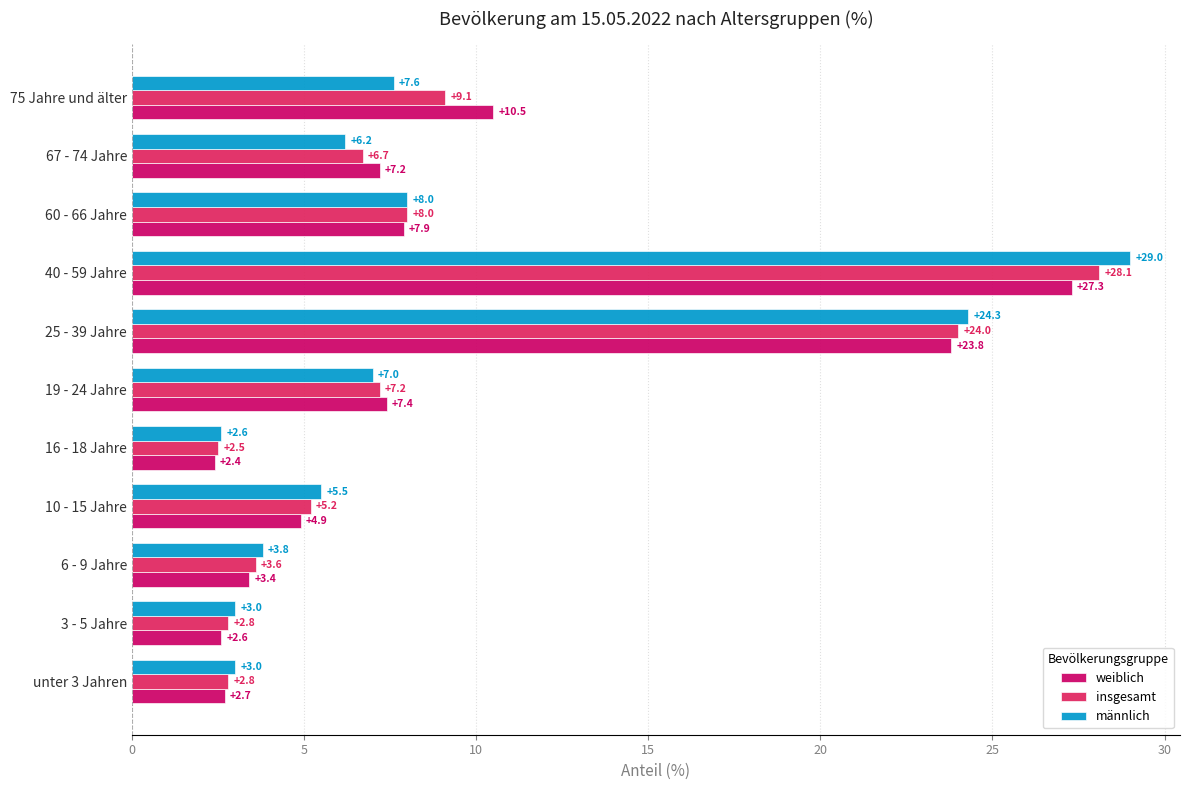

The value of weiblich at 67 - 74 Jahre is 2.8. True or false?

False